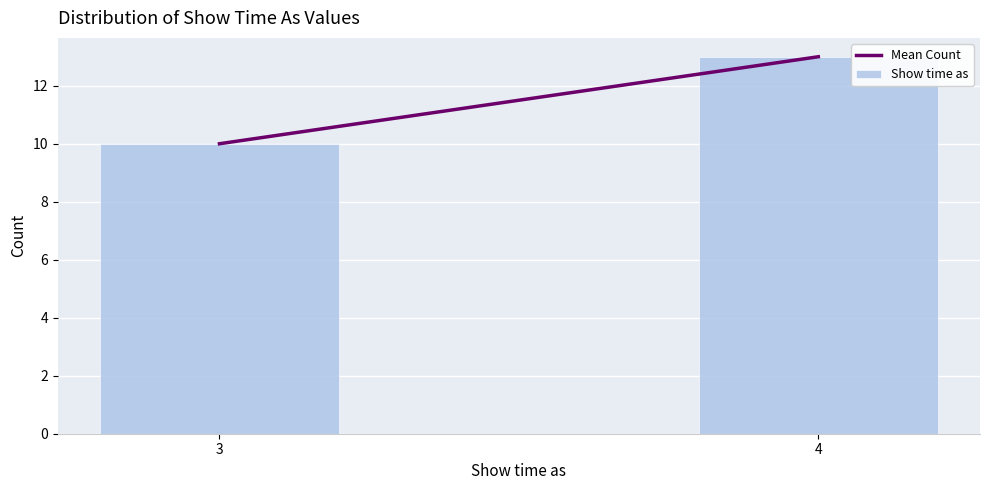

Reading left to right, transcribe all the data shown in this chart.

10	13